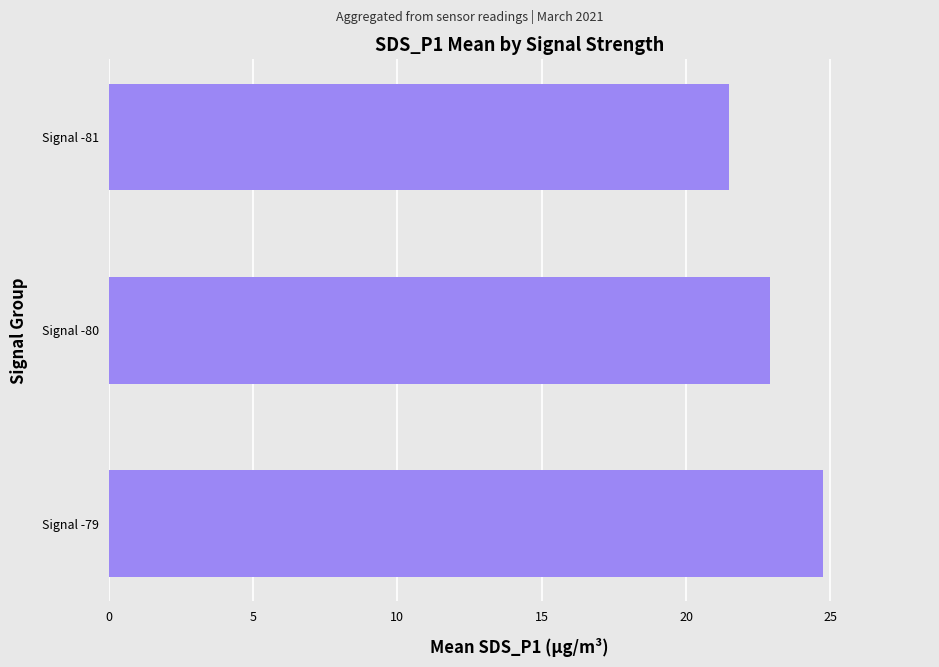

Reading top to bottom, list all the values displayed in this chart.

21.5	22.9	24.7